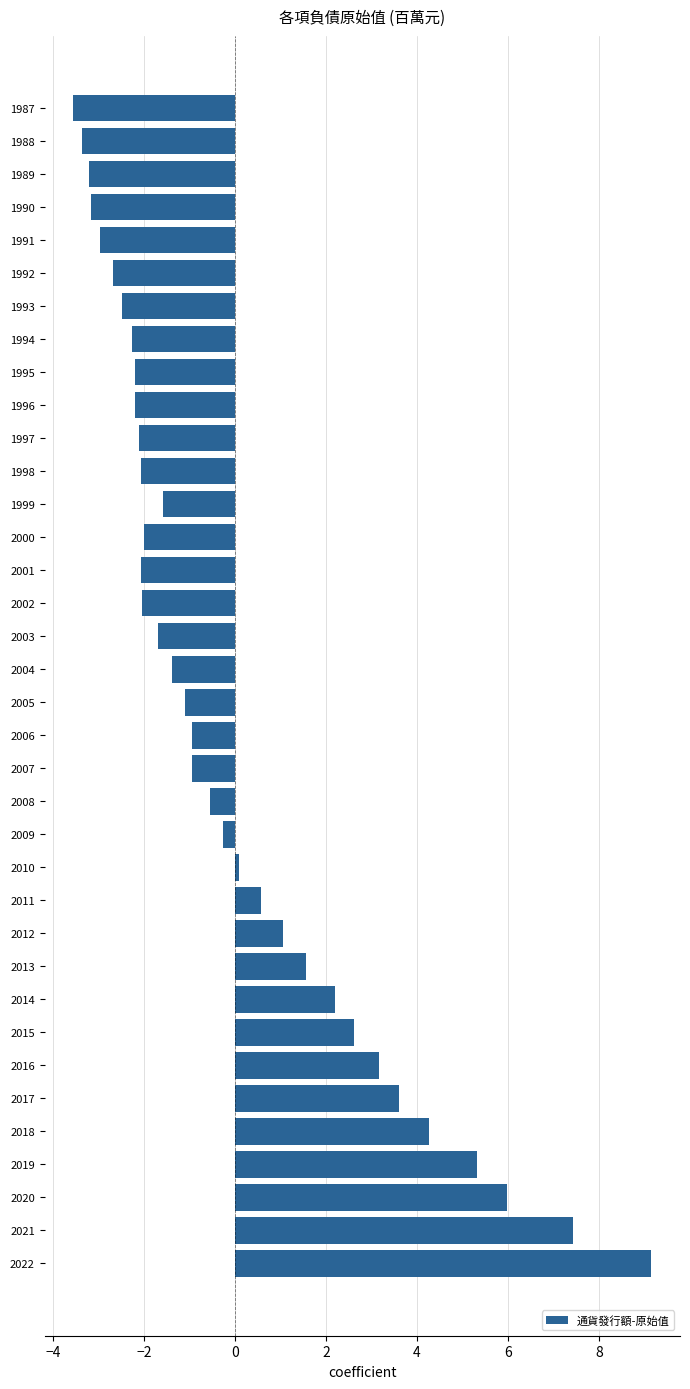

What is the change in value from 2001 to 2006?

+1.1